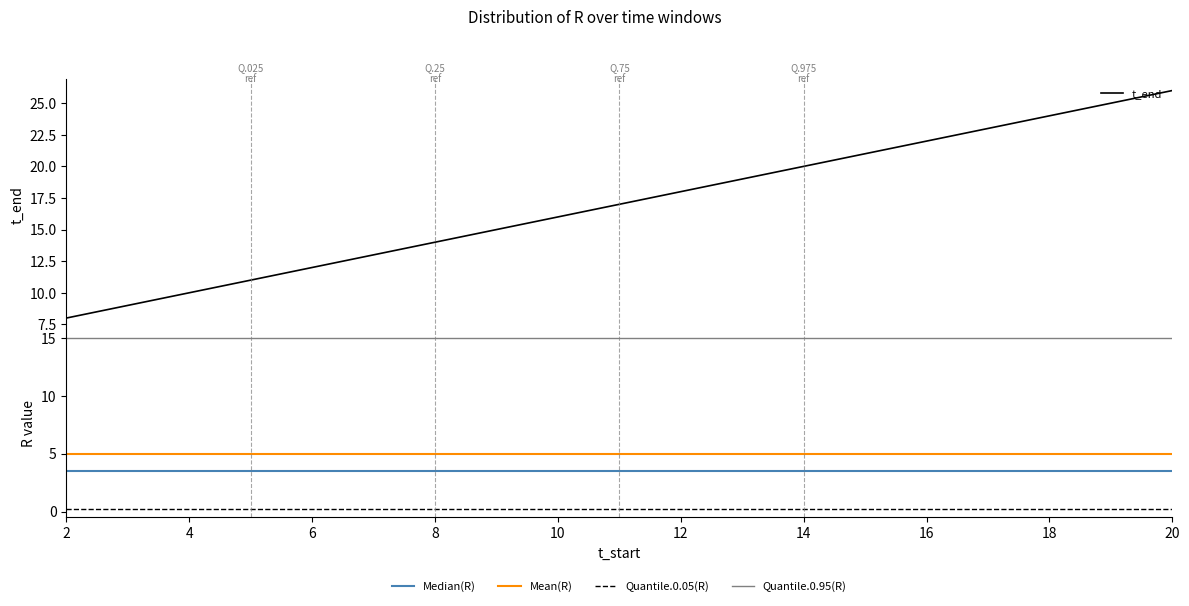

What is the maximum value for t_end?

26